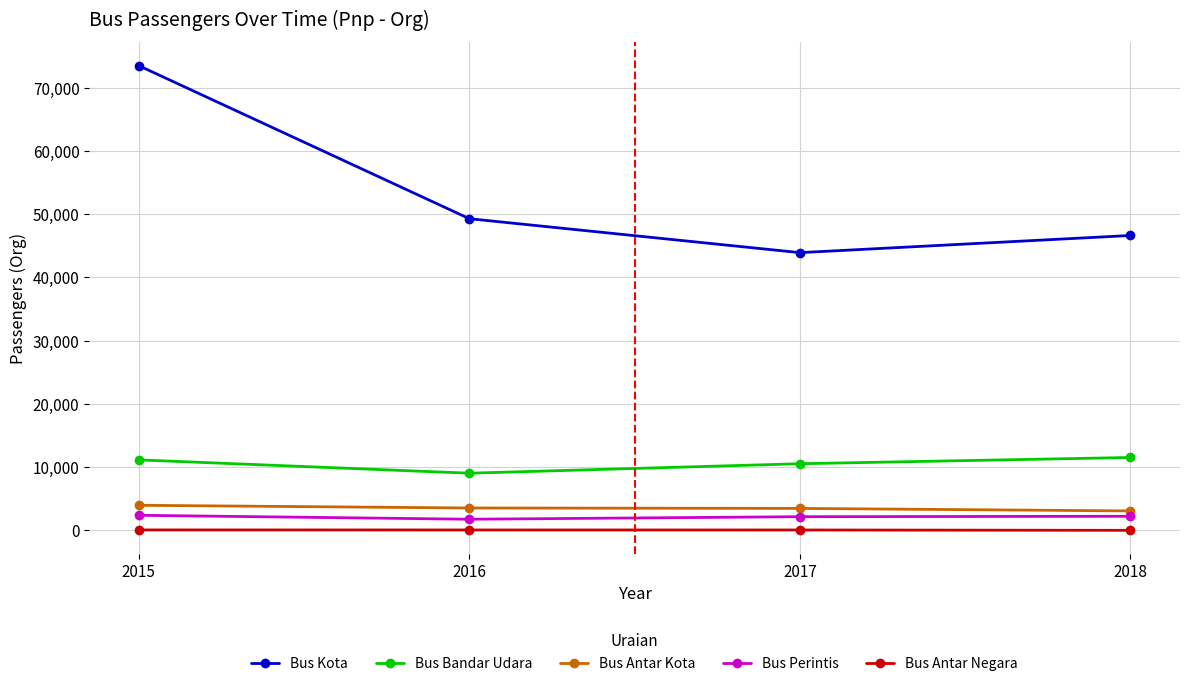

Is it true that Bus Antar Negara equals 55 at 2017?

True